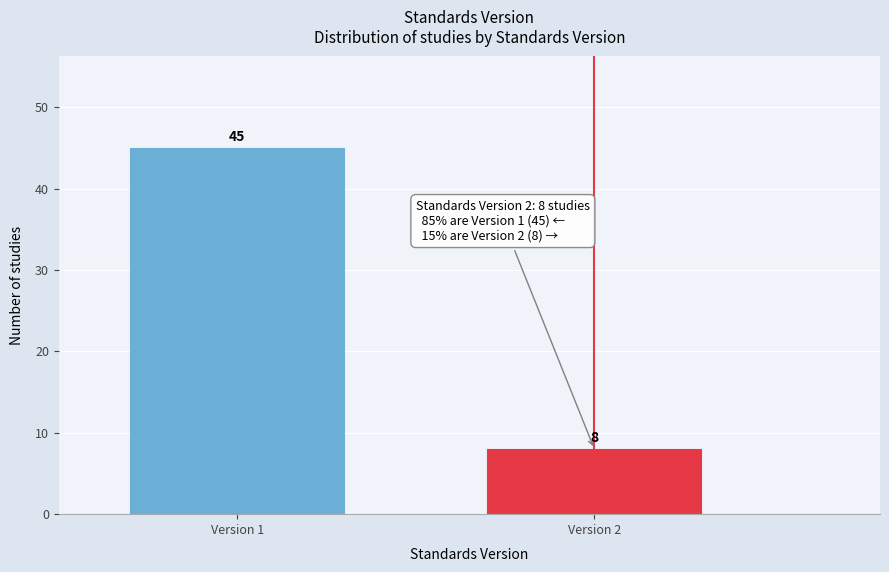

Reading left to right, transcribe all the data shown in this chart.

Version 1=45	Version 2=8